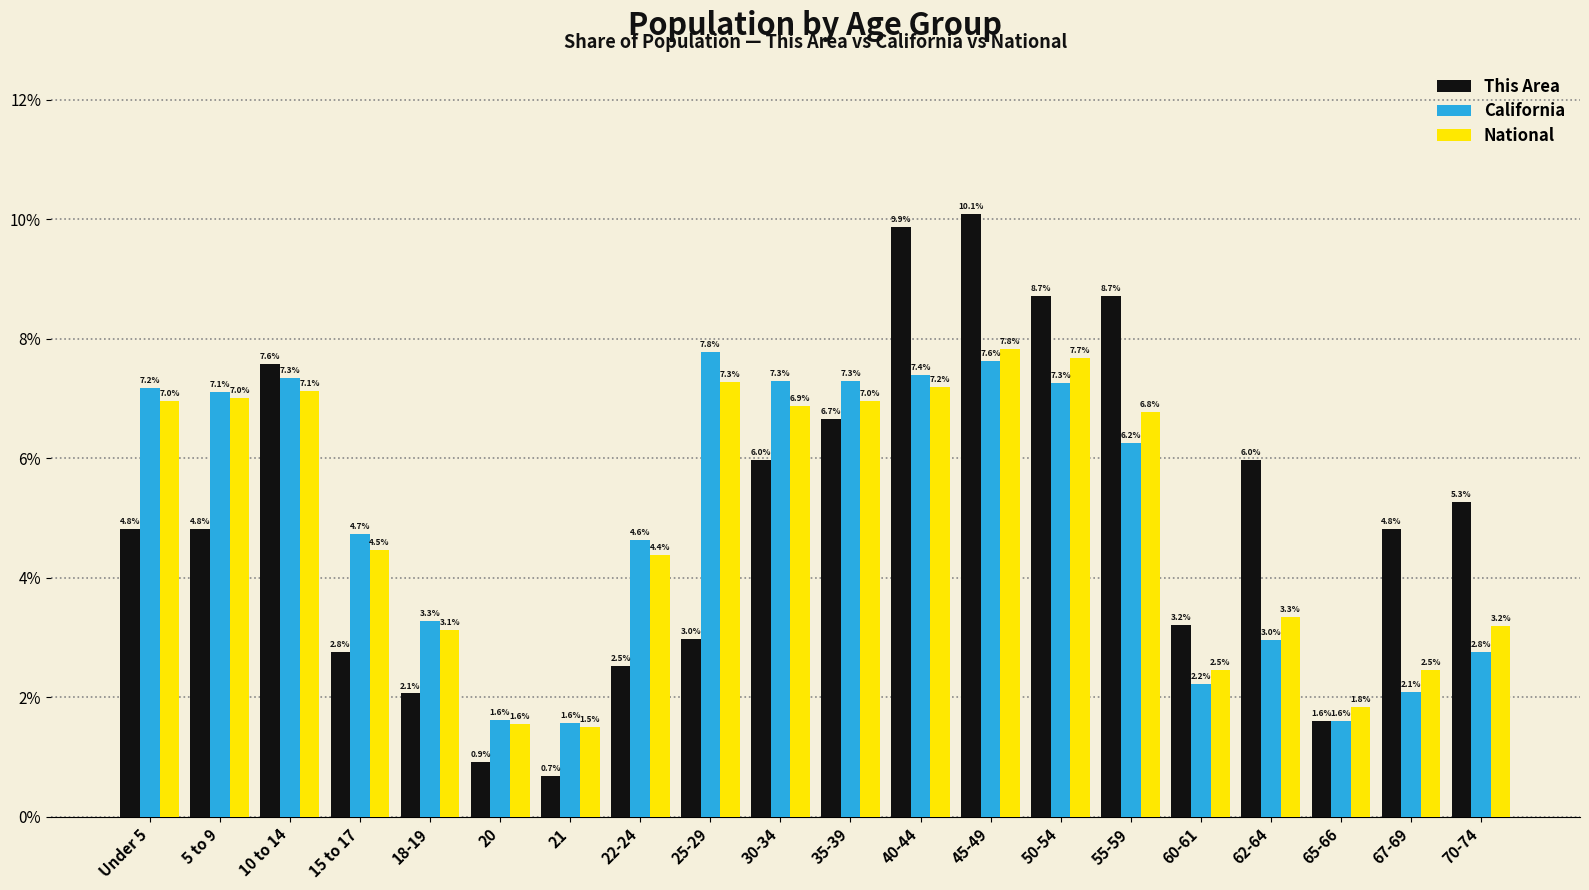

What position from the left is 22-24?

8